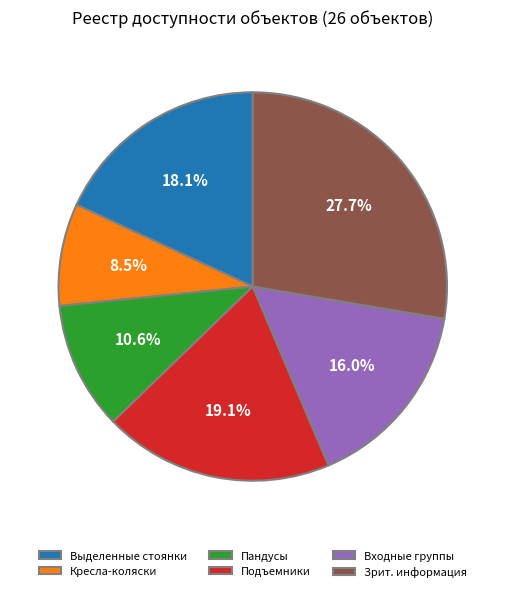

Which has a higher value, Пандусы or Подъемники?

Подъемники